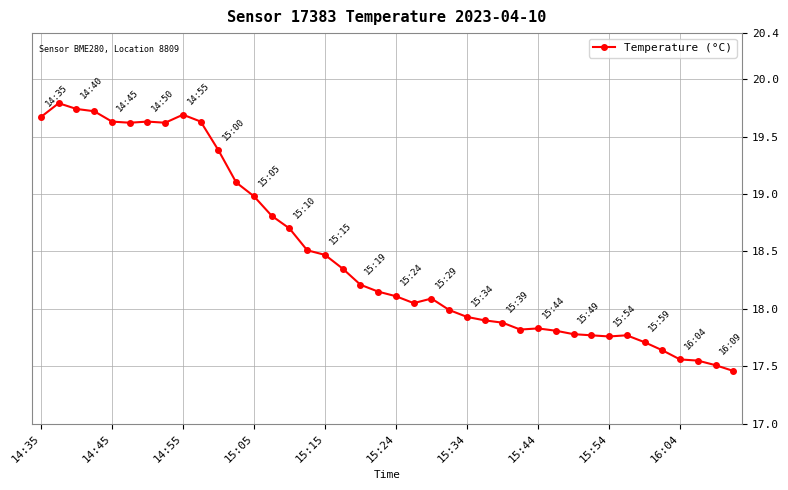

What is the greatest value displayed?

19.8